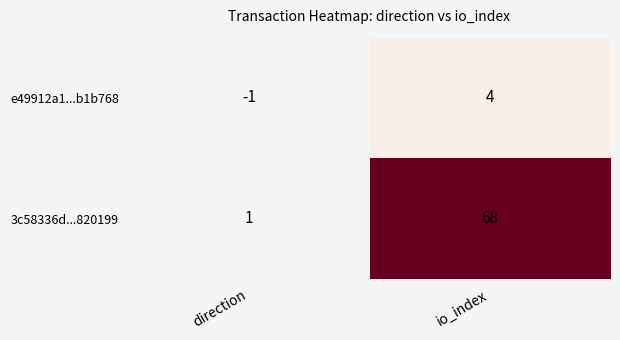

How many series are shown in this chart?

2